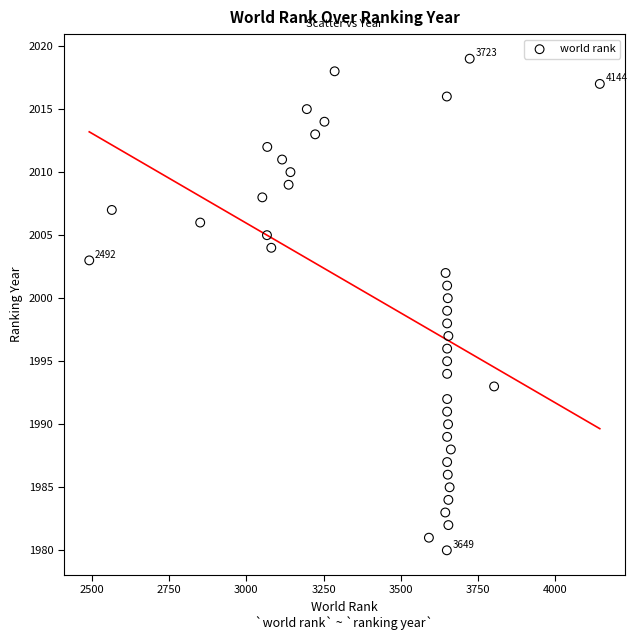

What is the range of X values (max minus min)?

1652